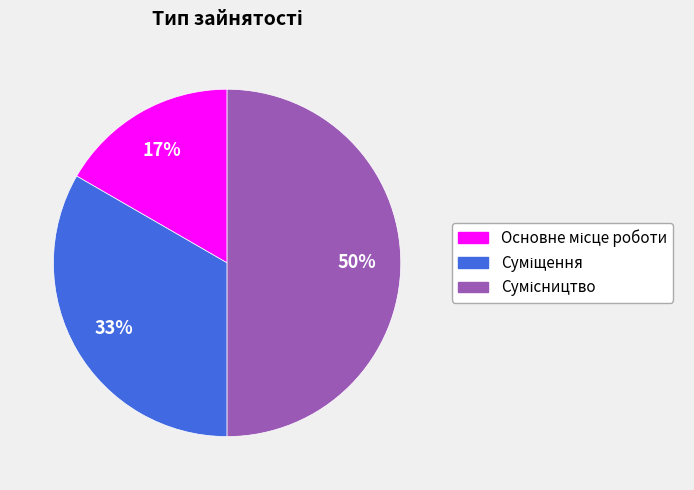

To the nearest percent, what is the difference between the largest and smallest slice percentages?

33%